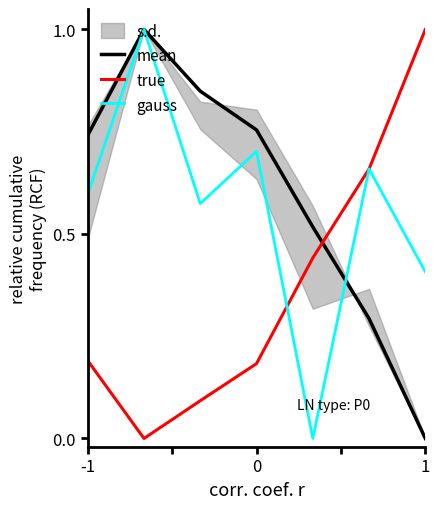

What are all the series names shown in the legend?

mean, true, gauss